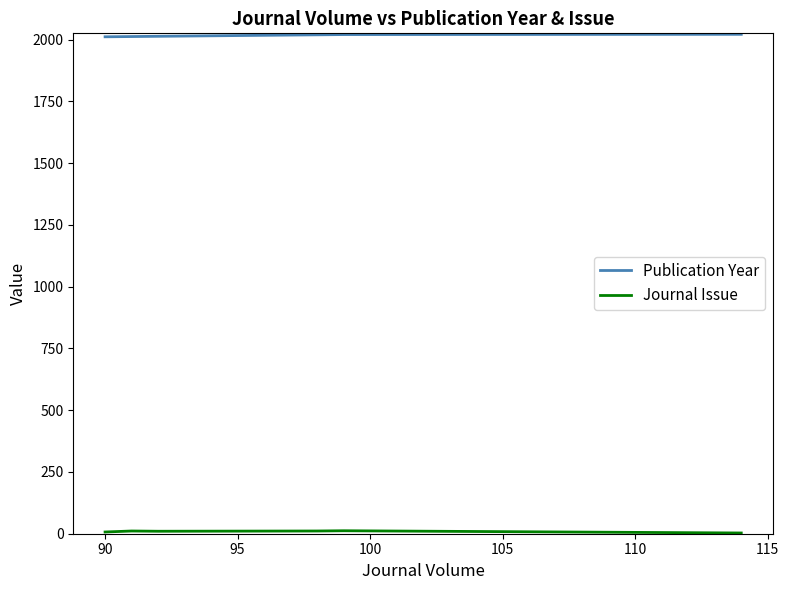

Which series has the largest total across all categories?

Publication Year